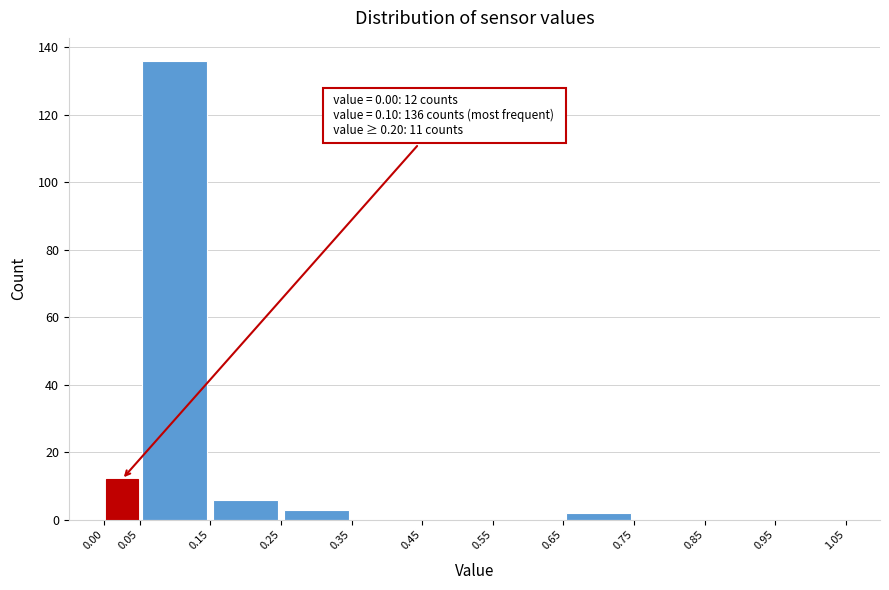

Over which range of the x-axis is the bar tallest?

0.05 to 0.15